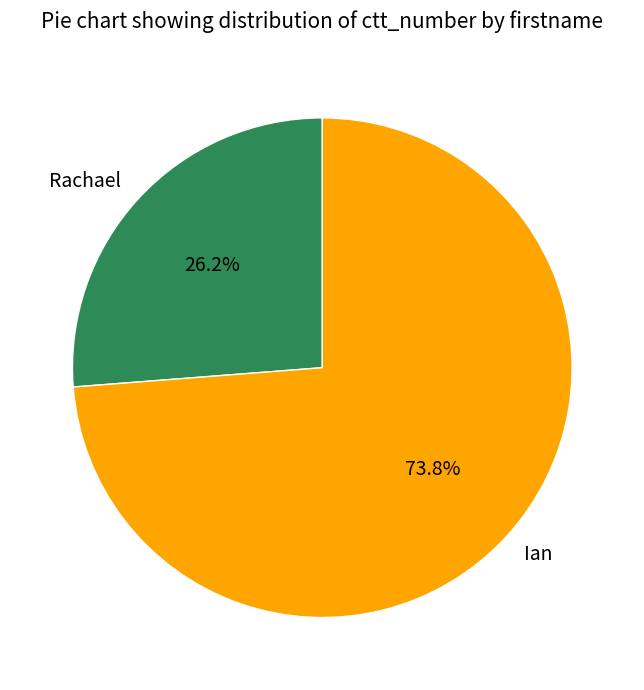

Is Ian the majority of the pie?

Yes